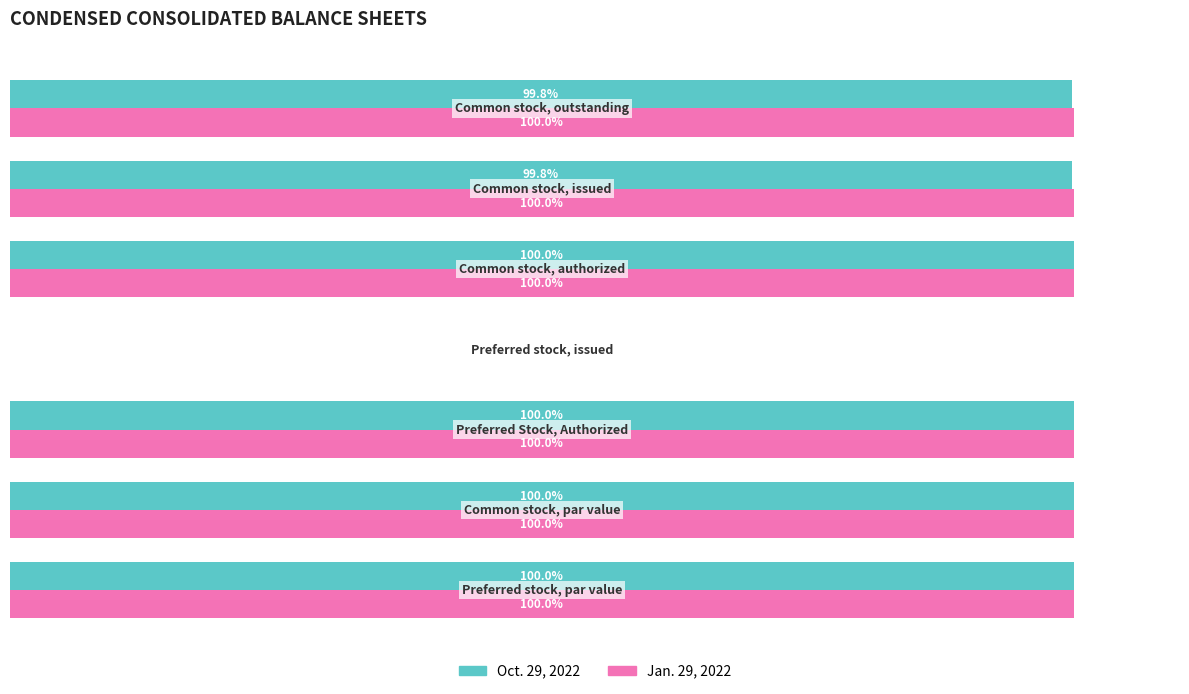

Which series has the largest total across all categories?

Jan. 29, 2022